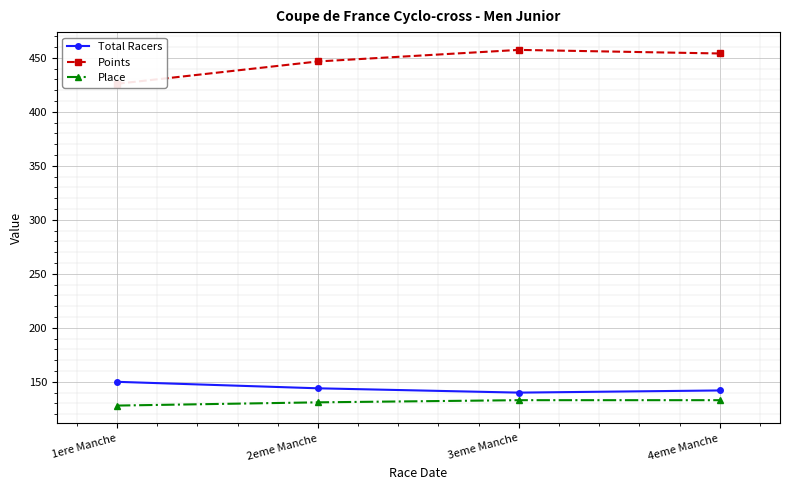

Is the value of Place at 3eme Manche greater than the value of Points at 1ere Manche?

No